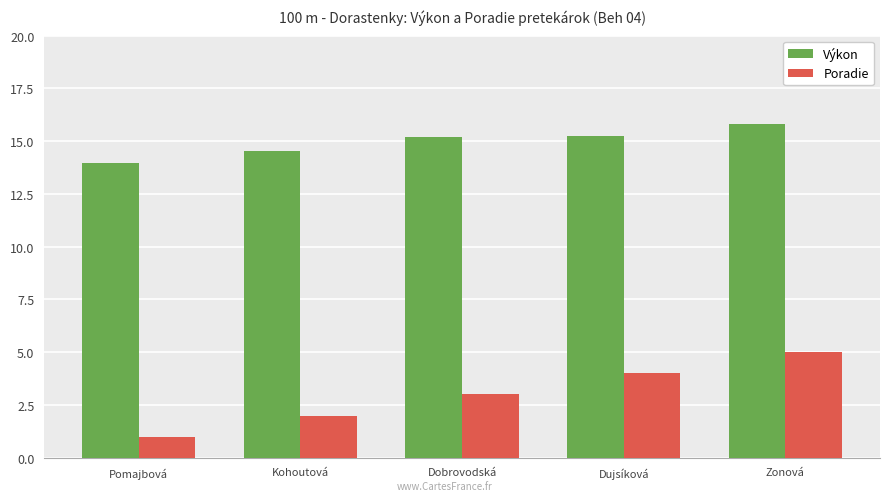

Reading right to left, extract all data points from this chart.

Výkon: 15.8	15.2	15.2	14.5	14.0
Poradie: 5.0	4.0	3.0	2.0	1.0